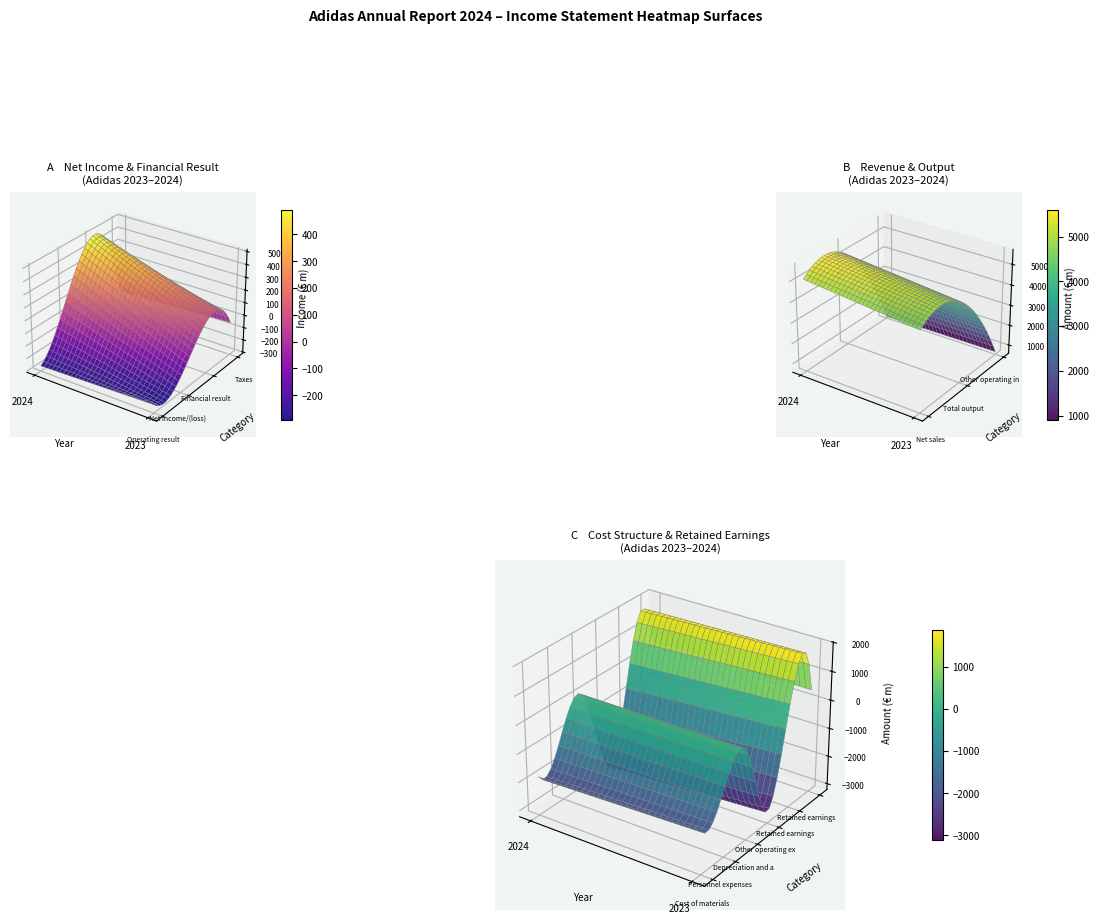

At 0, list the series in order from smallest to largest.

Other operating expenses, Cost of materials, Personnel expenses, Operating result, Depreciation and amortization, Taxes, Net income/(loss), Retained earnings brought forward, Retained earnings, Financial result, Other operating income, Net sales, Total output